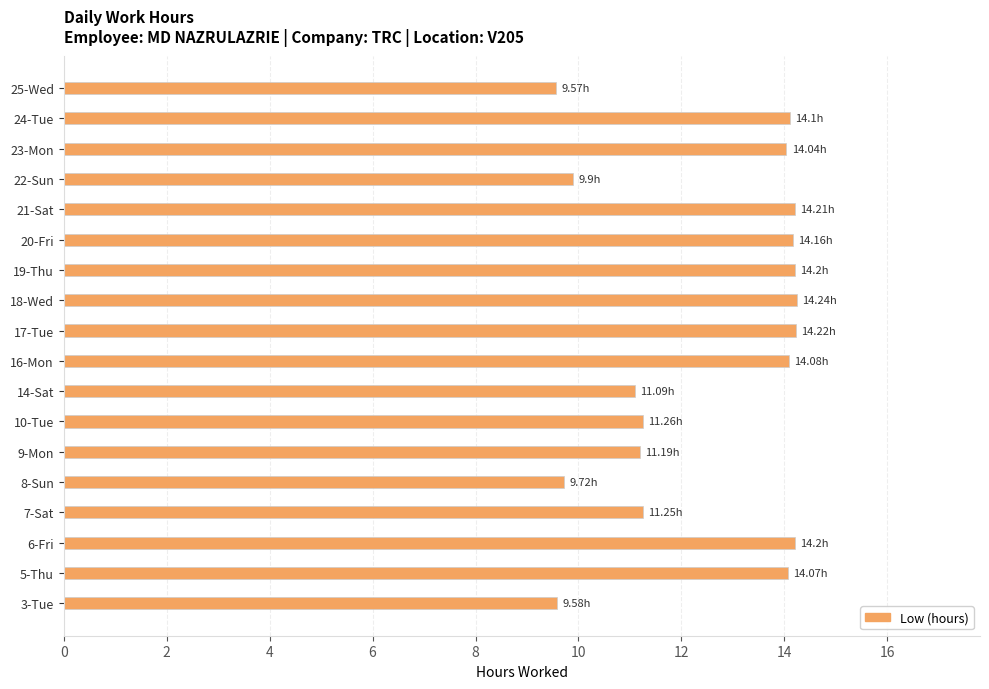

What is the ratio of the value at 24-Tue to the value at 21-Sat?

1.0